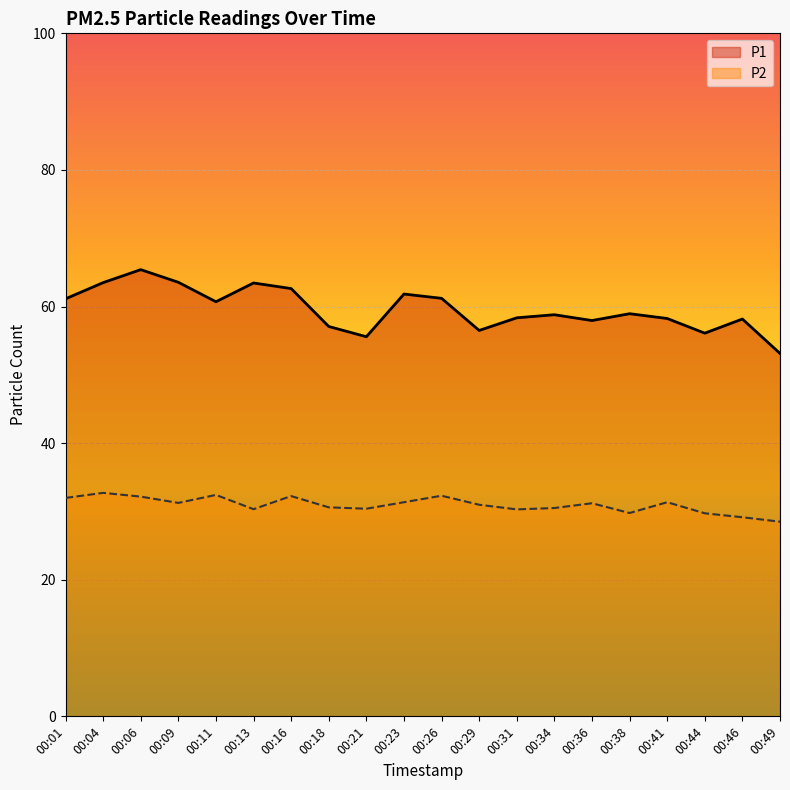

Is it true that P2 equals 15.2 at 00:21?

False